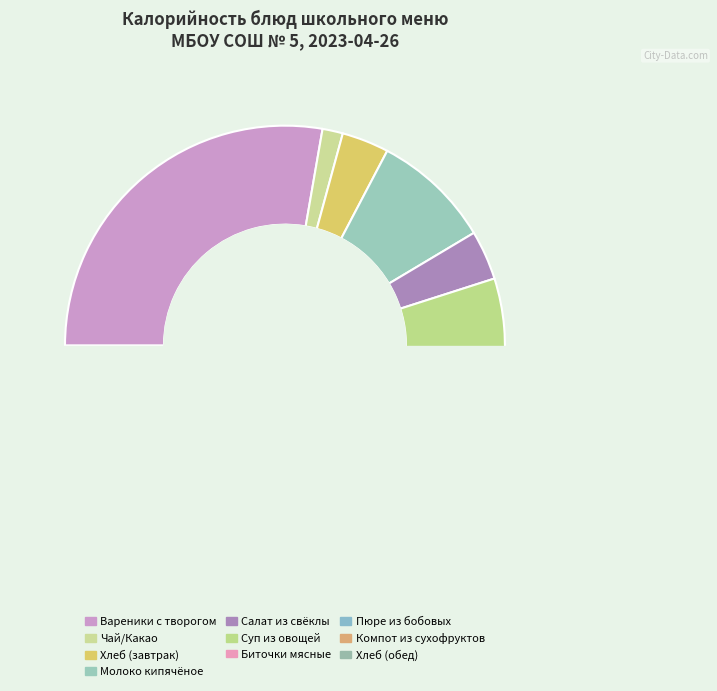

Do КОМПОТ ИЗ СМЕСИ СУХОФРУКТОВ and ХЛЕБ (завтрак) together represent more than half of the pie?

No